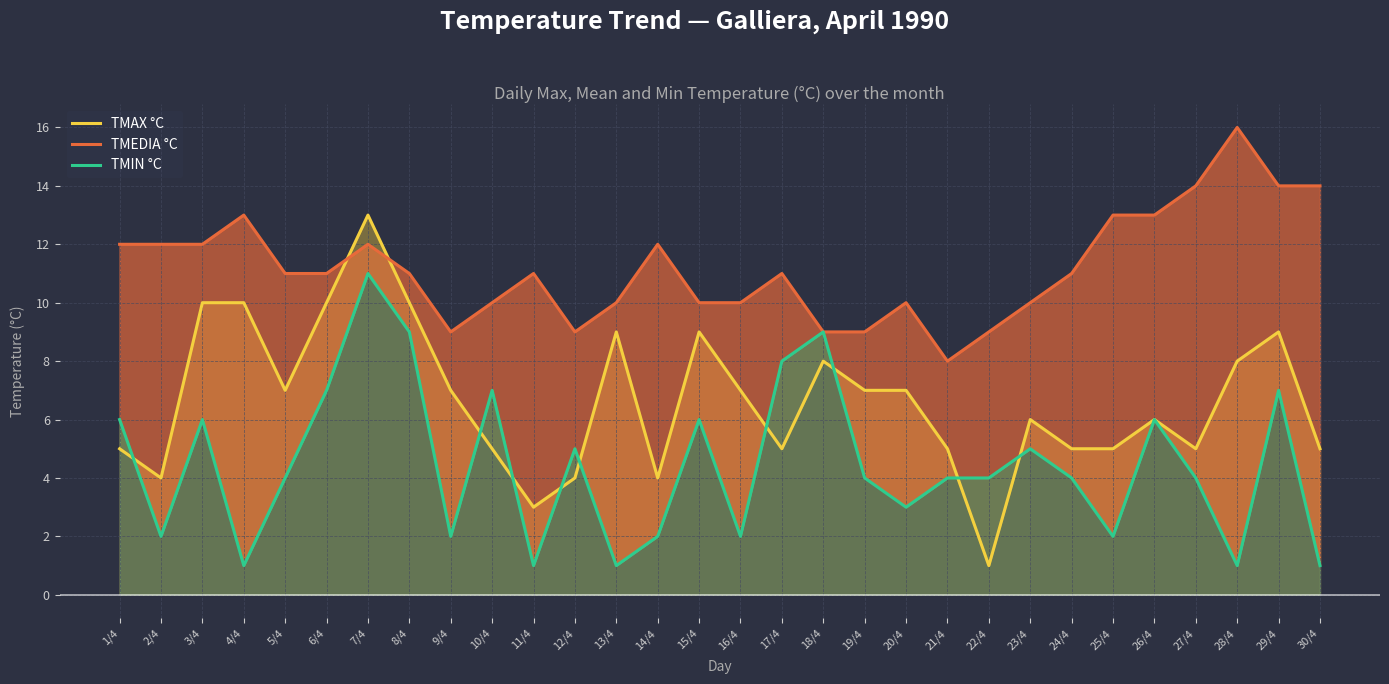

What is the total value across all series at 26/4?

25